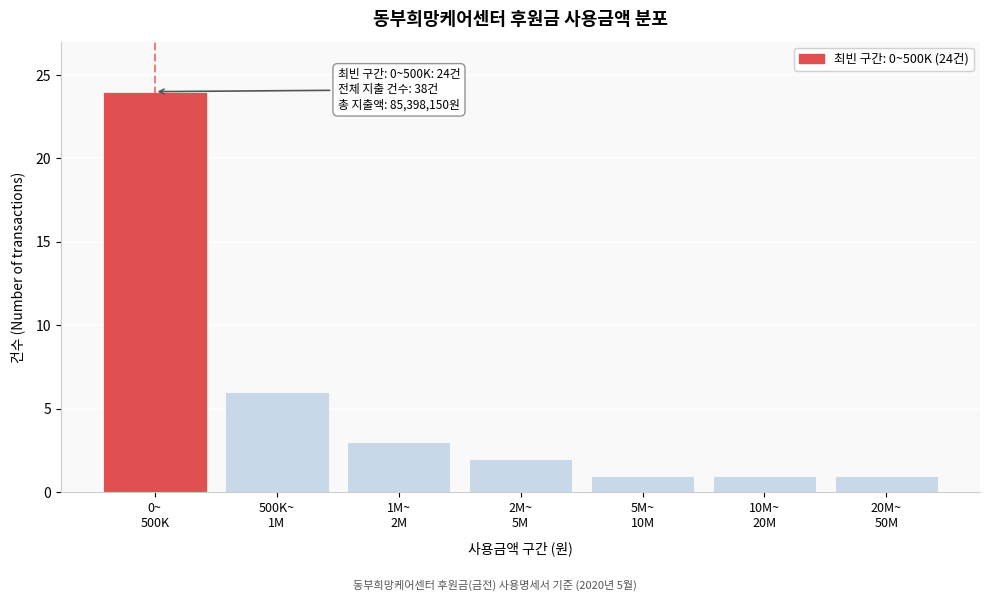

Reading right to left, what are all the values shown in this chart?

1	1	1	2	3	6	24